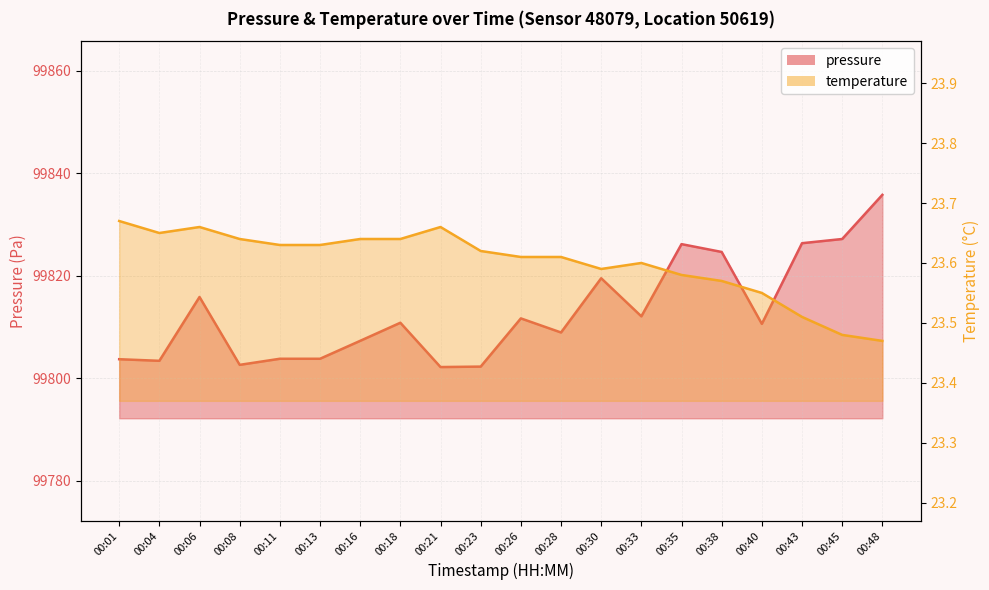

What is the value of the temperature point at the 11th from the left?

23.6